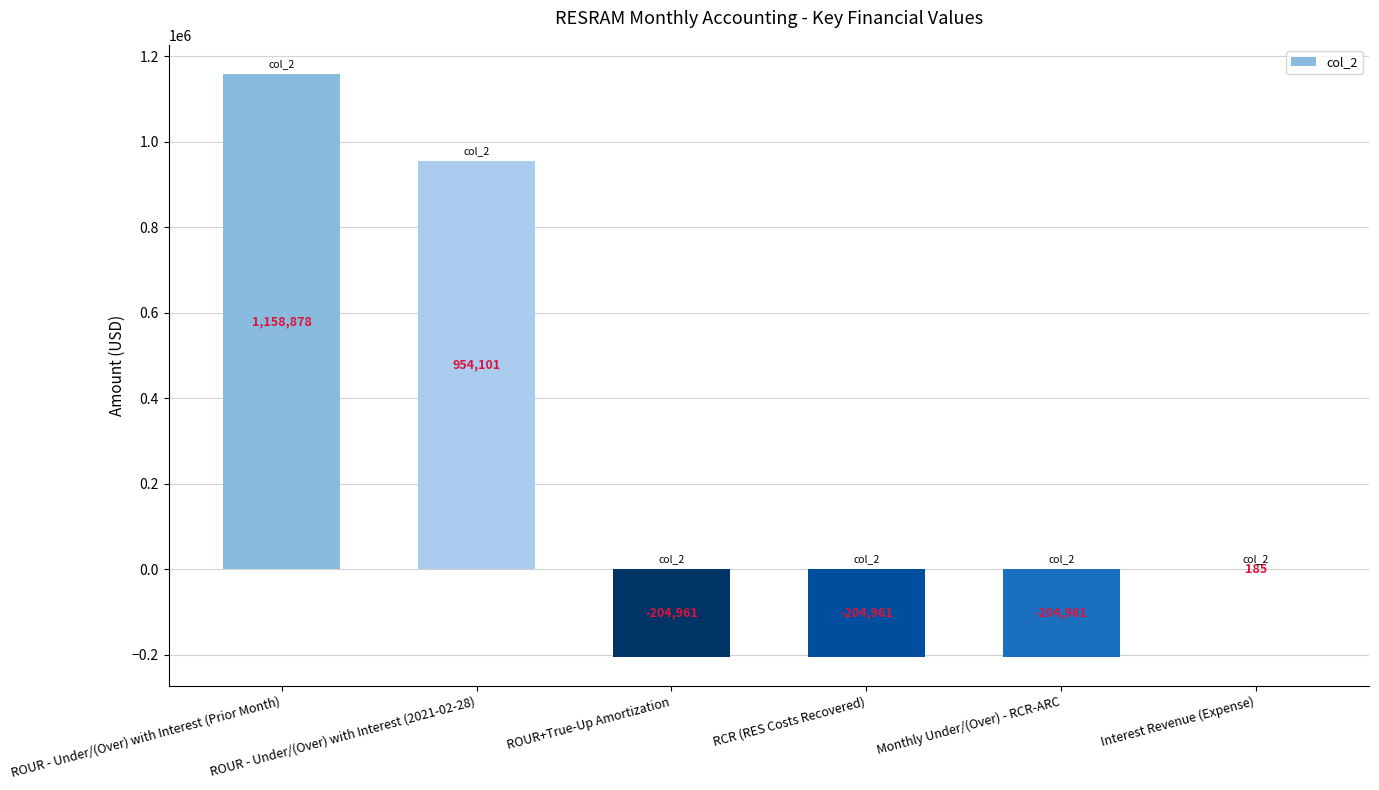

What is the sum of the values at Interest Revenue (Expense) and Monthly Under/(Over) - RCR-ARC?

-204776.8